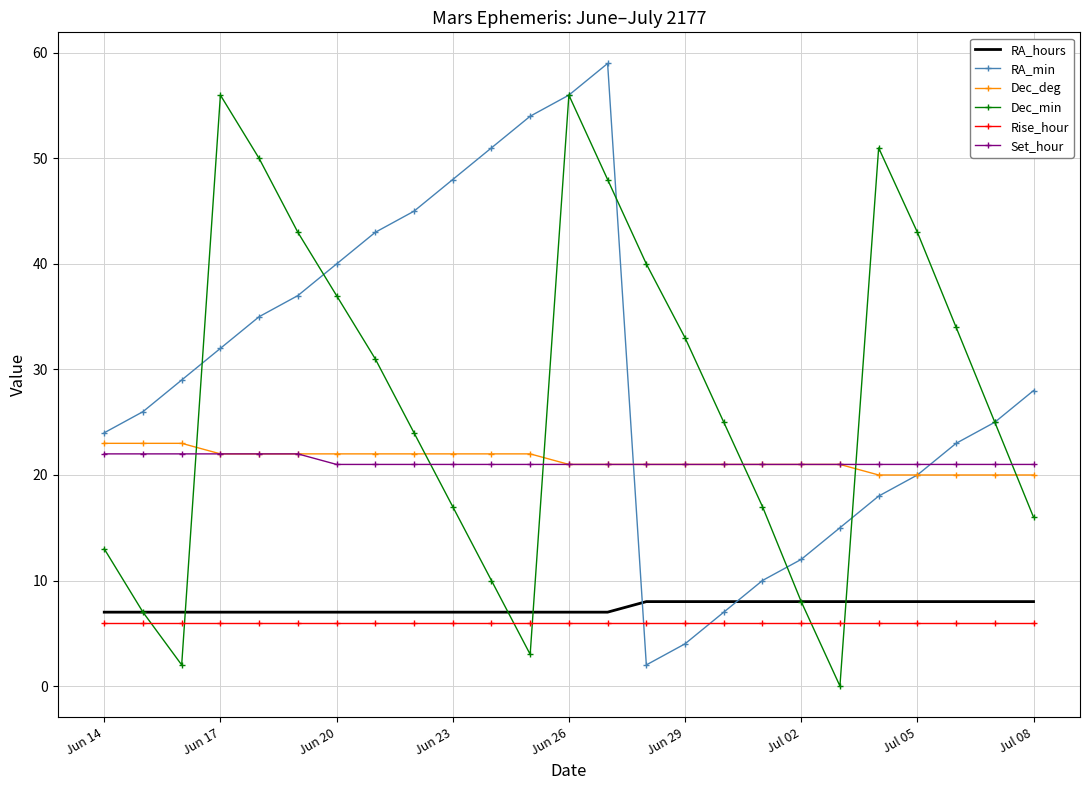

What is the highest value of the Set_hour series?

22